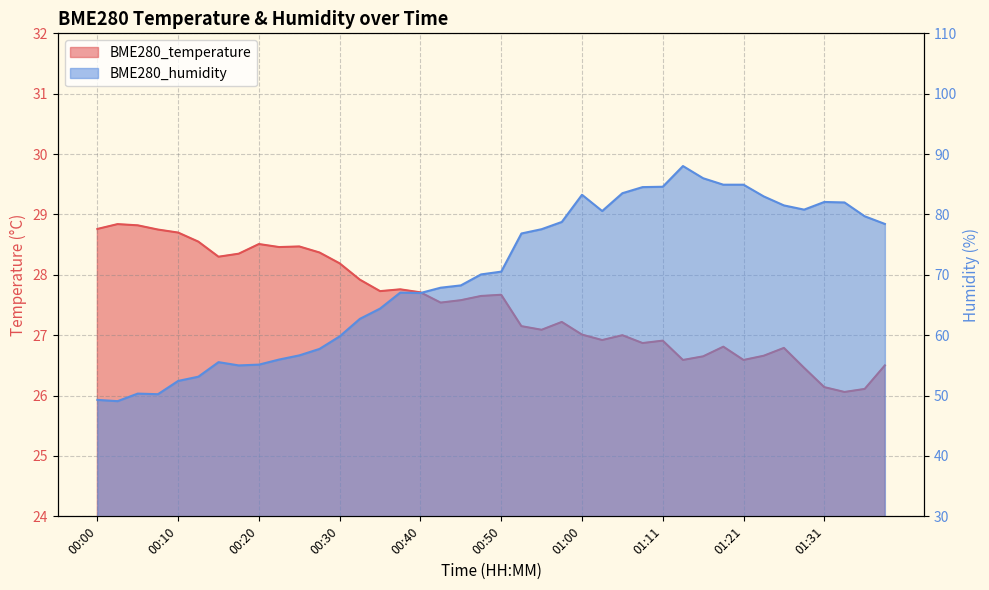

At how many categories does at least one series exceed 84?

6